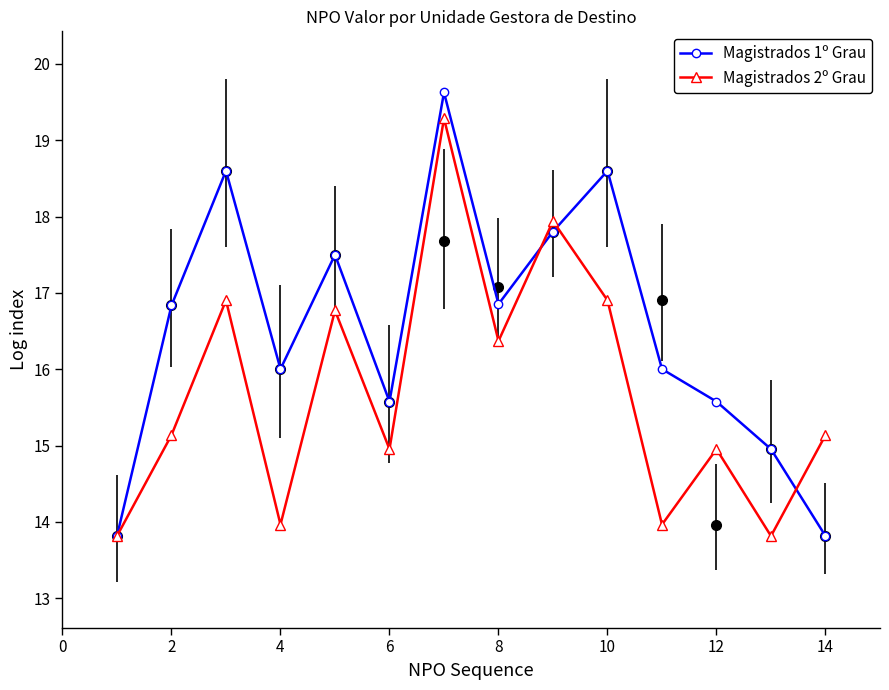

What is the label of the 13th point from the right?

2